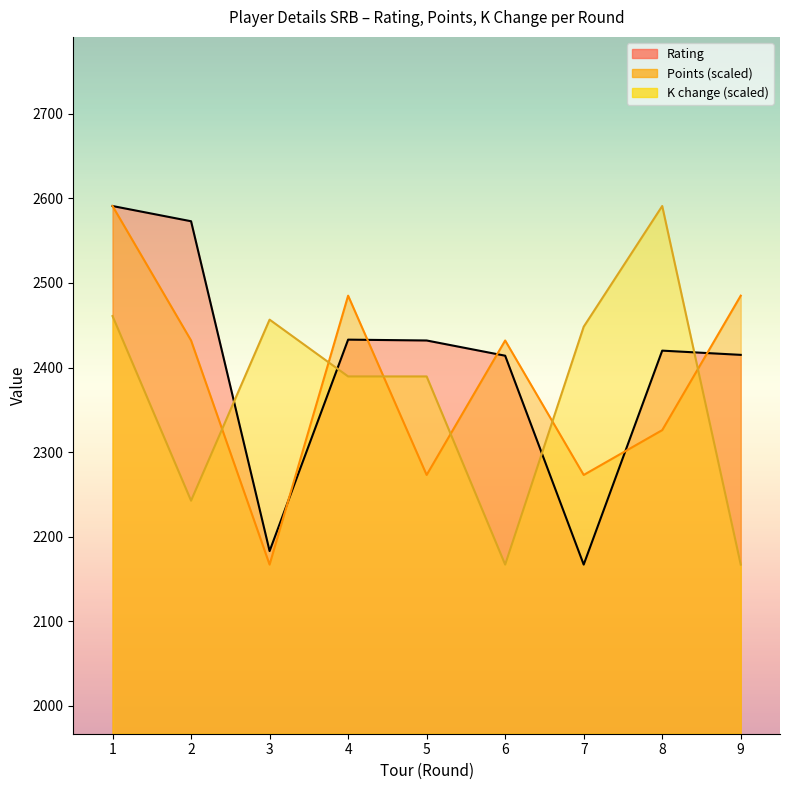

What is the sum of the K change values at 3 and 4?

4846.2